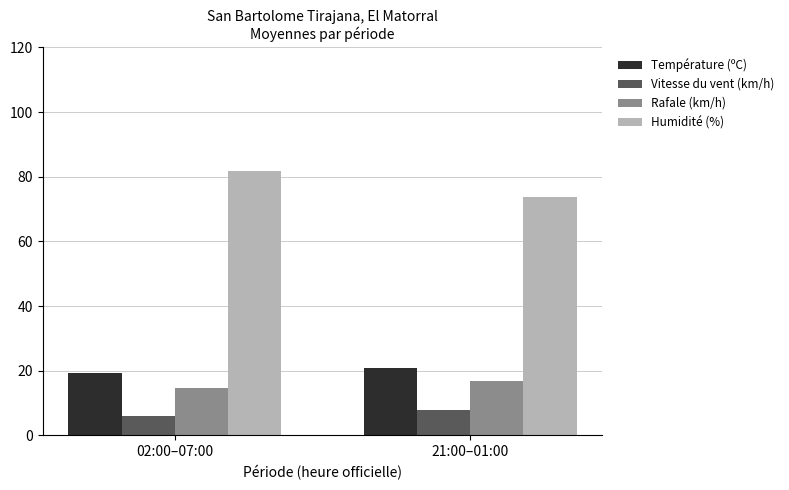

The value of Température (ºC) at 21:00–01:00 is 33.7. True or false?

False